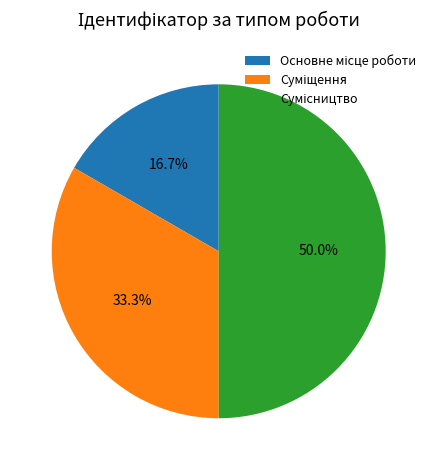

The Суміщення slice represents 22% of the pie. True or false?

False